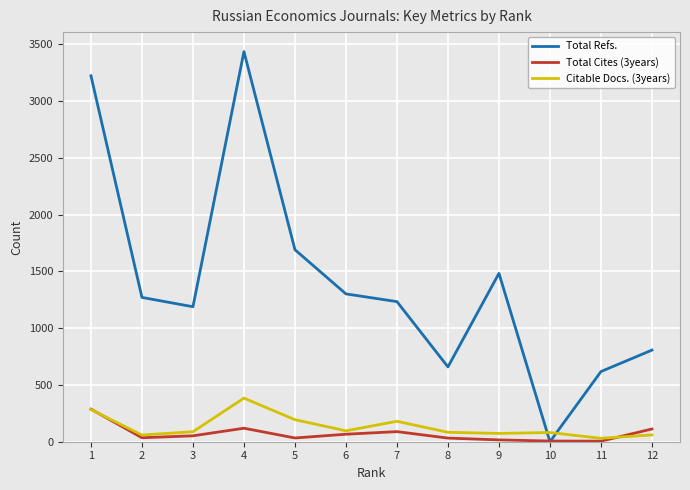

The value of Total Refs. at 7 is 1234. True or false?

True